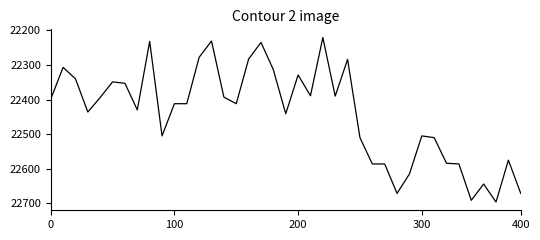

What is the greatest value displayed?

22696